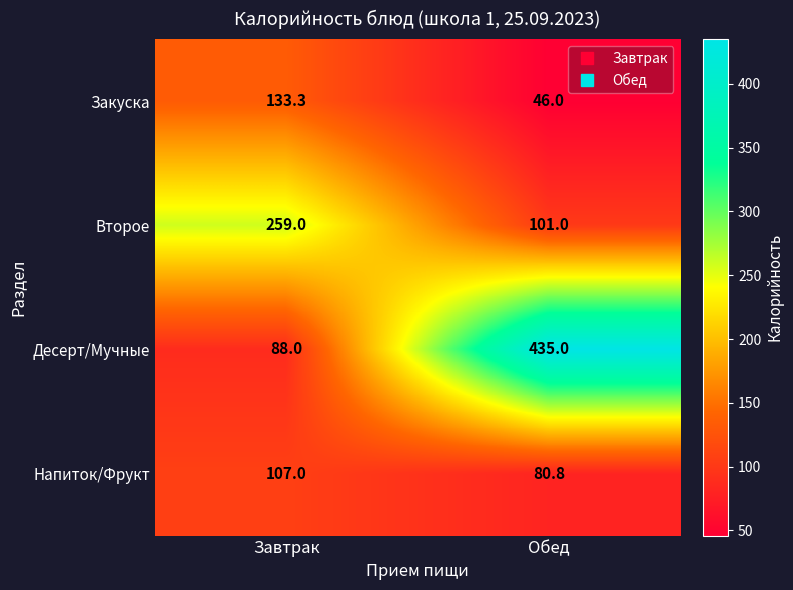

Reading left to right, what are all the values shown in this chart?

Закуска: Завтрак=133.3	Обед=46.0
Второе: Завтрак=259.0	Обед=101.0
Десерт/Мучные: Завтрак=88.0	Обед=435.0
Напиток/Фрукт: Завтрак=107.0	Обед=80.8